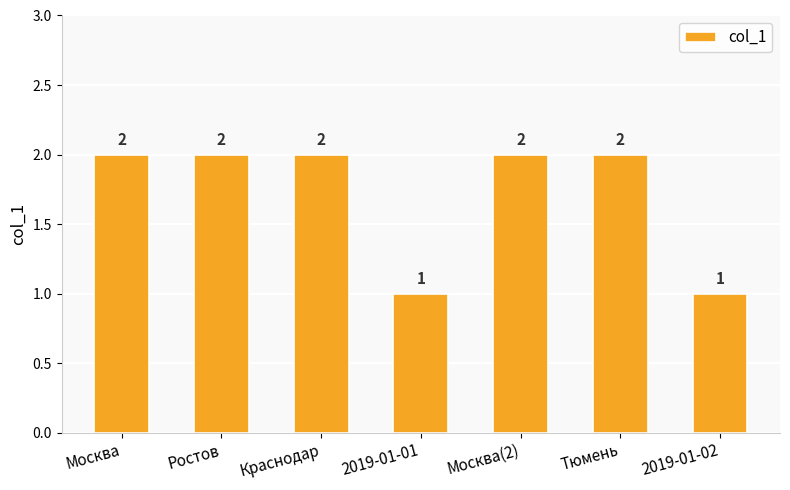

What is the label of the 1st bar from the left?

Москва